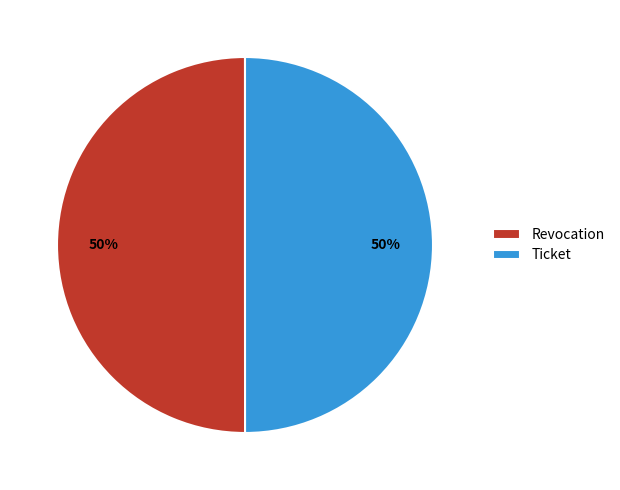

To the nearest percent, what percentage of the pie is Revocation?

50%